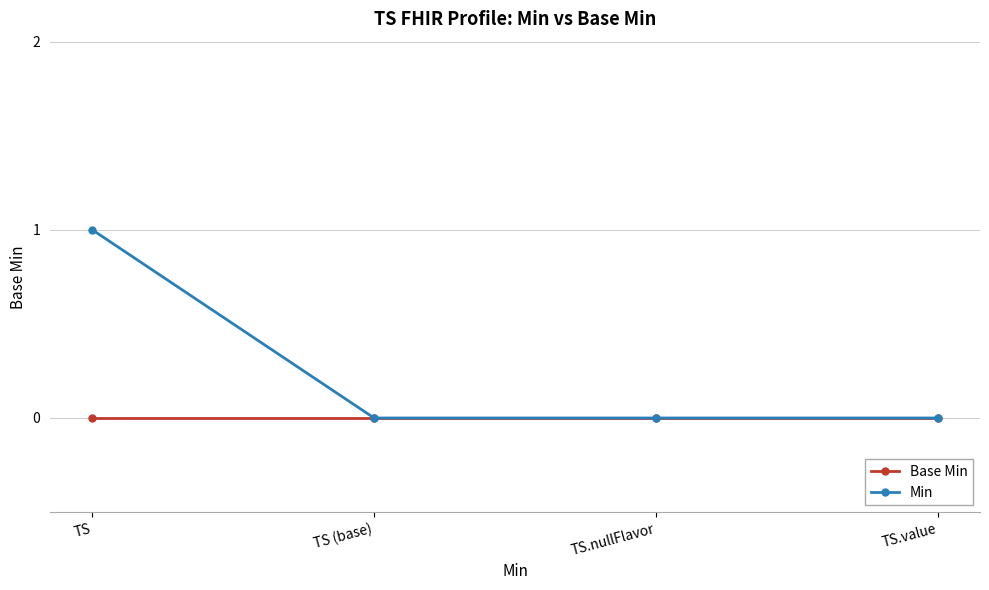

Reading right to left, what are all the values shown in this chart?

Base Min: 0	0	0	0
Min: 0	0	0	1